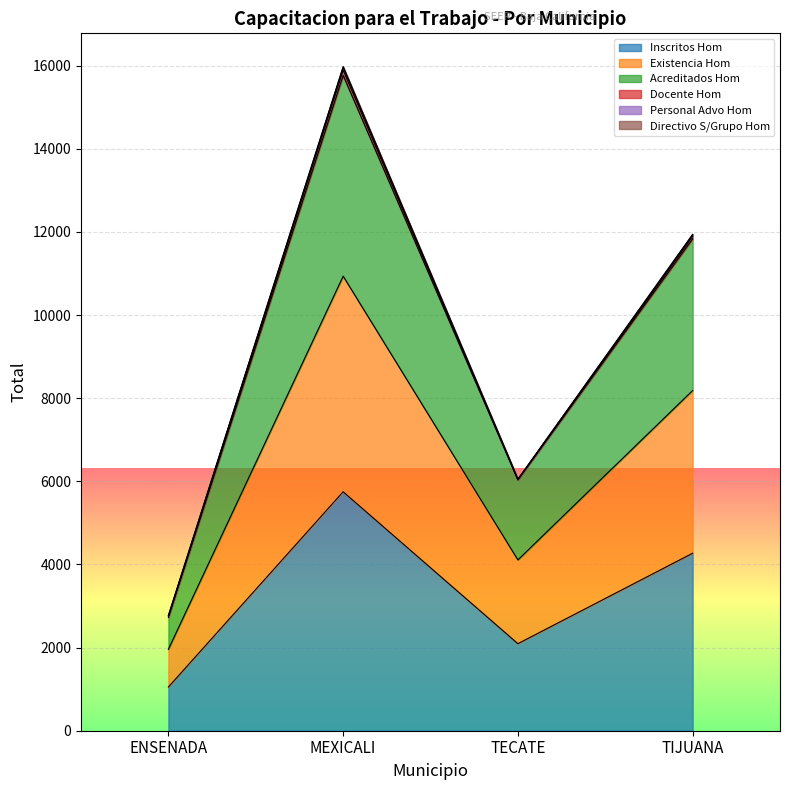

What is the maximum value for Inscritos Hom?

5748